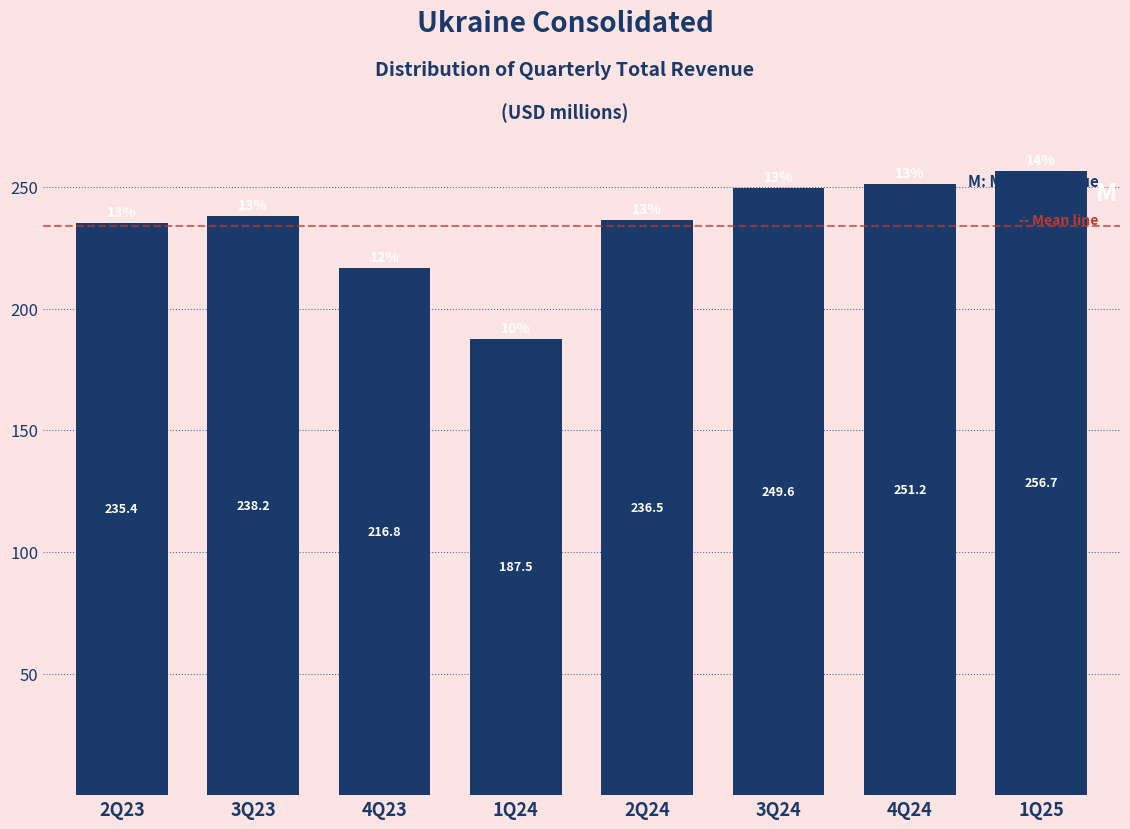

Reading left to right, extract all data points from this chart.

2Q23=235.4	3Q23=238.2	4Q23=216.8	1Q24=187.5	2Q24=236.5	3Q24=249.6	4Q24=251.2	1Q25=256.7